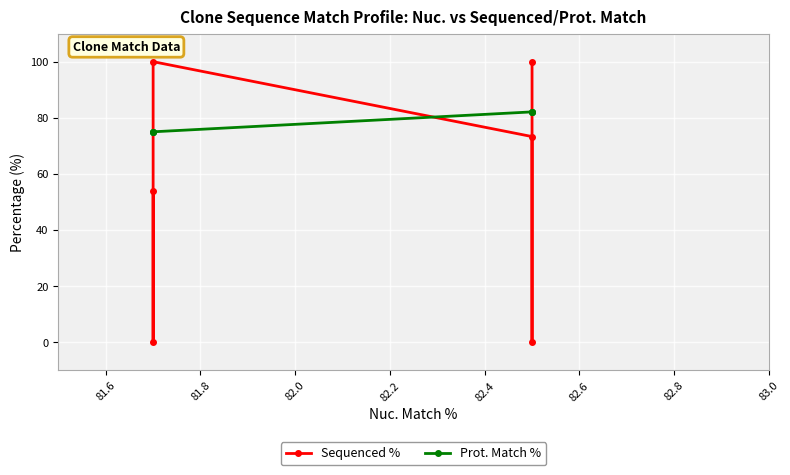

What is the minimum value for Prot. Match %?

75.0